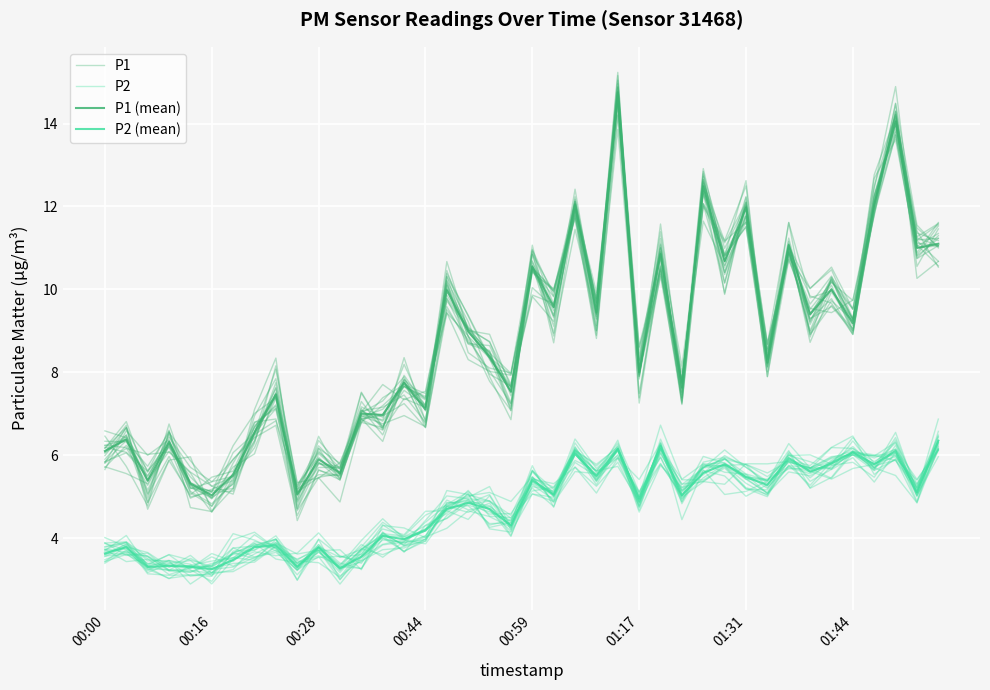

What position from the left is 23?

24